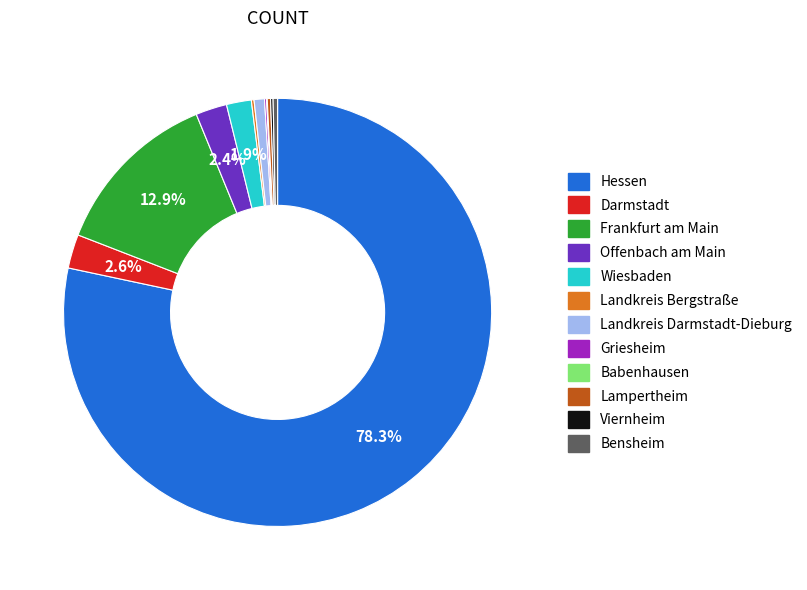

What portion of the pie excludes Wiesbaden?

98.1%